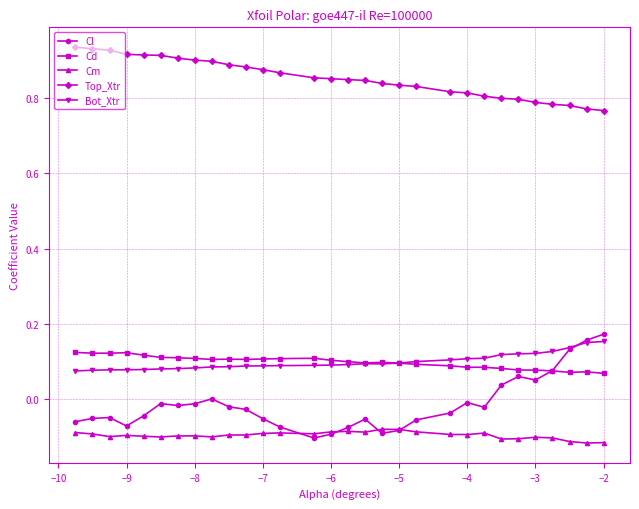

How many series are shown in this chart?

5